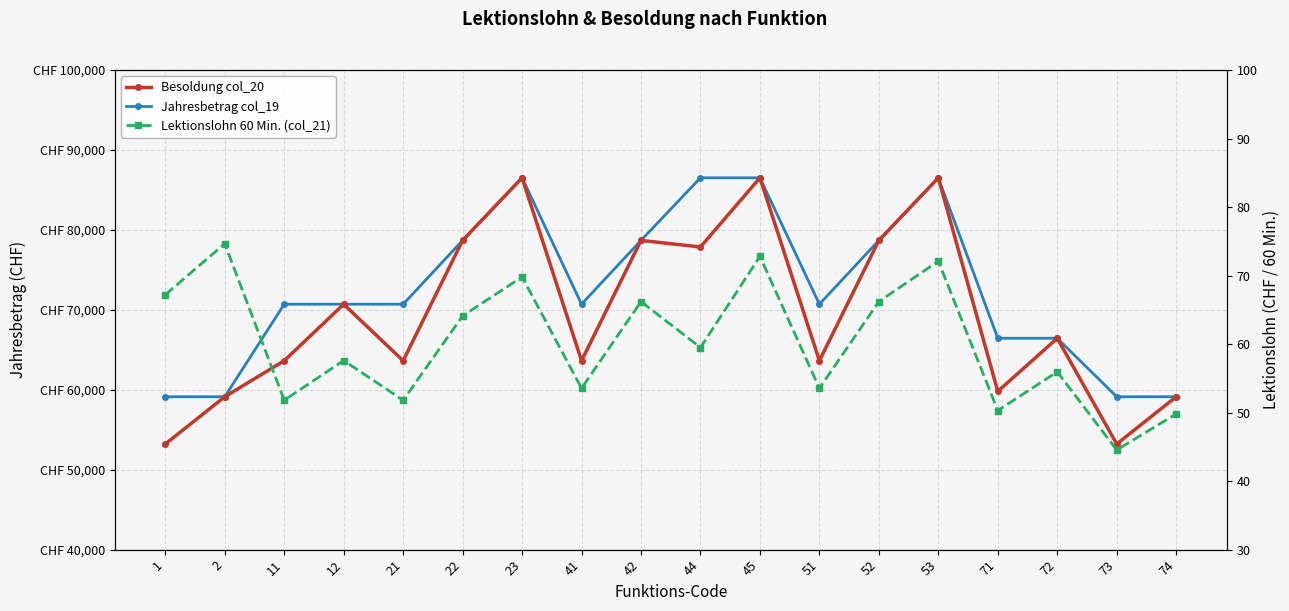

Rank the categories by Besoldung col_20 value from highest to lowest.

23, 45, 53, 22, 42, 52, 44, 12, 72, 11, 21, 41, 51, 71, 2, 74, 1, 73